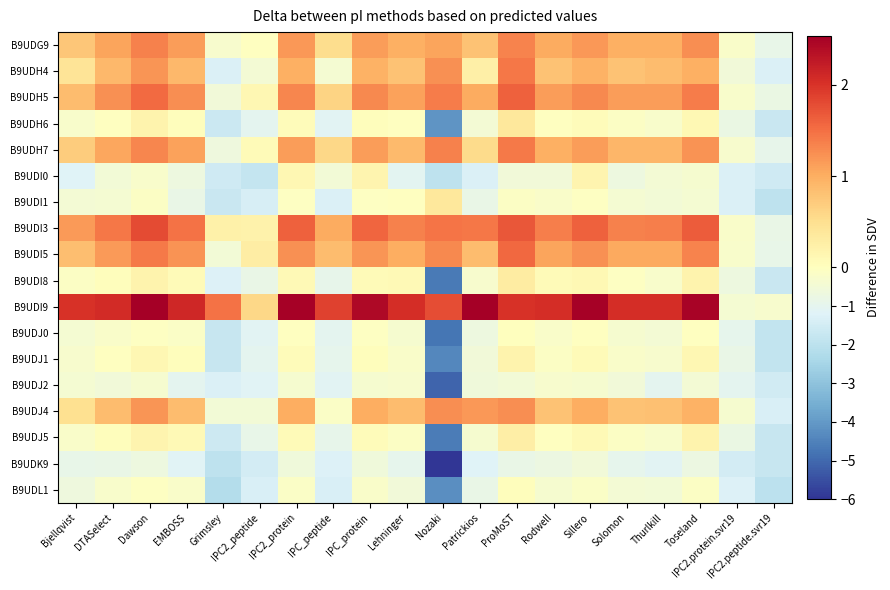

Reading left to right, extract all data points from this chart.

B9UDG9: Bjellqvist=0.8	DTASelect=1.1	Dawson=1.4	EMBOSS=1.1	Grimsley=-0.3	IPC2_peptide=-0.0	IPC2_protein=1.2	IPC_peptide=0.5	IPC_protein=1.1	Lehninger=1.0	Nozaki=1.1	Patrickios=0.8	ProMoST=1.3	Rodwell=1.0	Sillero=1.2	Solomon=1.0	Thurlkill=1.0	Toseland=1.3	IPC2.protein.svr19=-0.2	IPC2.peptide.svr19=-0.9
B9UDH4: Bjellqvist=0.4	DTASelect=0.9	Dawson=1.2	EMBOSS=0.9	Grimsley=-1.3	IPC2_peptide=-0.4	IPC2_protein=1.0	IPC_peptide=-0.4	IPC_protein=1.0	Lehninger=0.8	Nozaki=1.2	Patrickios=0.2	ProMoST=1.4	Rodwell=0.8	Sillero=1.0	Solomon=0.8	Thurlkill=0.9	Toseland=1.0	IPC2.protein.svr19=-0.6	IPC2.peptide.svr19=-1.3
B9UDH5: Bjellqvist=0.9	DTASelect=1.2	Dawson=1.5	EMBOSS=1.3	Grimsley=-0.6	IPC2_peptide=0.1	IPC2_protein=1.3	IPC_peptide=0.6	IPC_protein=1.3	Lehninger=1.1	Nozaki=1.4	Patrickios=1.0	ProMoST=1.6	Rodwell=1.1	Sillero=1.3	Solomon=1.1	Thurlkill=1.1	Toseland=1.4	IPC2.protein.svr19=-0.3	IPC2.peptide.svr19=-0.8
B9UDH6: Bjellqvist=-0.3	DTASelect=-0.0	Dawson=0.2	EMBOSS=0.0	Grimsley=-1.7	IPC2_peptide=-1.0	IPC2_protein=0.0	IPC_peptide=-1.1	IPC_protein=0.0	Lehninger=-0.0	Nozaki=-4.1	Patrickios=-0.4	ProMoST=0.4	Rodwell=-0.0	Sillero=0.0	Solomon=-0.1	Thurlkill=-0.2	Toseland=0.1	IPC2.protein.svr19=-0.8	IPC2.peptide.svr19=-1.7
B9UDH7: Bjellqvist=0.7	DTASelect=1.1	Dawson=1.3	EMBOSS=1.1	Grimsley=-0.6	IPC2_peptide=0.1	IPC2_protein=1.1	IPC_peptide=0.6	IPC_protein=1.1	Lehninger=0.9	Nozaki=1.4	Patrickios=0.5	ProMoST=1.4	Rodwell=1.0	Sillero=1.1	Solomon=0.9	Thurlkill=0.9	Toseland=1.2	IPC2.protein.svr19=-0.3	IPC2.peptide.svr19=-0.9
B9UDI0: Bjellqvist=-1.2	DTASelect=-0.5	Dawson=-0.3	EMBOSS=-0.7	Grimsley=-1.6	IPC2_peptide=-1.8	IPC2_protein=0.1	IPC_peptide=-0.5	IPC_protein=0.2	Lehninger=-1.0	Nozaki=-1.9	Patrickios=-1.3	ProMoST=-0.5	Rodwell=-0.5	Sillero=0.2	Solomon=-0.7	Thurlkill=-0.4	Toseland=-0.4	IPC2.protein.svr19=-1.3	IPC2.peptide.svr19=-1.6
B9UDI1: Bjellqvist=-0.5	DTASelect=-0.4	Dawson=-0.1	EMBOSS=-0.8	Grimsley=-1.7	IPC2_peptide=-1.4	IPC2_protein=-0.1	IPC_peptide=-1.3	IPC_protein=-0.1	Lehninger=-0.0	Nozaki=0.4	Patrickios=-0.8	ProMoST=-0.1	Rodwell=-0.2	Sillero=-0.1	Solomon=-0.4	Thurlkill=-0.5	Toseland=-0.4	IPC2.protein.svr19=-1.3	IPC2.peptide.svr19=-2.0
B9UDI3: Bjellqvist=1.2	DTASelect=1.4	Dawson=1.8	EMBOSS=1.5	Grimsley=0.2	IPC2_peptide=0.2	IPC2_protein=1.6	IPC_peptide=1.0	IPC_protein=1.6	Lehninger=1.4	Nozaki=1.5	Patrickios=1.4	ProMoST=1.7	Rodwell=1.4	Sillero=1.6	Solomon=1.4	Thurlkill=1.4	Toseland=1.7	IPC2.protein.svr19=-0.2	IPC2.peptide.svr19=-0.8
B9UDI5: Bjellqvist=0.8	DTASelect=1.2	Dawson=1.4	EMBOSS=1.2	Grimsley=-0.5	IPC2_peptide=0.3	IPC2_protein=1.2	IPC_peptide=0.9	IPC_protein=1.2	Lehninger=1.0	Nozaki=1.3	Patrickios=0.9	ProMoST=1.6	Rodwell=1.1	Sillero=1.2	Solomon=1.0	Thurlkill=1.0	Toseland=1.3	IPC2.protein.svr19=-0.3	IPC2.peptide.svr19=-0.9
B9UDI8: Bjellqvist=-0.1	DTASelect=0.0	Dawson=0.2	EMBOSS=0.1	Grimsley=-1.2	IPC2_peptide=-0.8	IPC2_protein=0.1	IPC_peptide=-0.9	IPC_protein=0.1	Lehninger=0.1	Nozaki=-4.7	Patrickios=-0.3	ProMoST=0.3	Rodwell=0.1	Sillero=0.1	Solomon=-0.1	Thurlkill=-0.3	Toseland=0.2	IPC2.protein.svr19=-0.7	IPC2.peptide.svr19=-1.7
B9UDI9: Bjellqvist=2.0	DTASelect=2.1	Dawson=2.5	EMBOSS=2.1	Grimsley=1.5	IPC2_peptide=0.6	IPC2_protein=2.5	IPC_peptide=1.9	IPC_protein=2.4	Lehninger=2.1	Nozaki=1.8	Patrickios=2.5	ProMoST=2.0	Rodwell=2.1	Sillero=2.5	Solomon=2.1	Thurlkill=2.1	Toseland=2.5	IPC2.protein.svr19=-0.4	IPC2.peptide.svr19=-0.3
B9UDJ0: Bjellqvist=-0.4	DTASelect=-0.2	Dawson=-0.1	EMBOSS=-0.2	Grimsley=-1.7	IPC2_peptide=-1.1	IPC2_protein=-0.0	IPC_peptide=-1.0	IPC_protein=-0.1	Lehninger=-0.3	Nozaki=-4.8	Patrickios=-0.7	ProMoST=0.0	Rodwell=-0.2	Sillero=-0.0	Solomon=-0.3	Thurlkill=-0.4	Toseland=-0.0	IPC2.protein.svr19=-0.9	IPC2.peptide.svr19=-1.9
B9UDJ1: Bjellqvist=-0.3	DTASelect=-0.0	Dawson=0.1	EMBOSS=0.0	Grimsley=-1.7	IPC2_peptide=-1.0	IPC2_protein=0.0	IPC_peptide=-1.0	IPC_protein=0.0	Lehninger=-0.2	Nozaki=-4.4	Patrickios=-0.6	ProMoST=0.2	Rodwell=-0.1	Sillero=0.1	Solomon=-0.2	Thurlkill=-0.3	Toseland=0.1	IPC2.protein.svr19=-0.8	IPC2.peptide.svr19=-1.8
B9UDJ2: Bjellqvist=-0.4	DTASelect=-0.5	Dawson=-0.4	EMBOSS=-1.0	Grimsley=-1.3	IPC2_peptide=-1.2	IPC2_protein=-0.3	IPC_peptide=-1.1	IPC_protein=-0.4	Lehninger=-0.3	Nozaki=-5.1	Patrickios=-0.6	ProMoST=-0.5	Rodwell=-0.3	Sillero=-0.3	Solomon=-0.6	Thurlkill=-1.0	Toseland=-0.4	IPC2.protein.svr19=-1.0	IPC2.peptide.svr19=-1.5
B9UDJ4: Bjellqvist=0.5	DTASelect=0.9	Dawson=1.2	EMBOSS=0.9	Grimsley=-0.5	IPC2_peptide=-0.5	IPC2_protein=1.0	IPC_peptide=-0.2	IPC_protein=1.0	Lehninger=0.9	Nozaki=1.2	Patrickios=1.2	ProMoST=1.2	Rodwell=0.8	Sillero=1.0	Solomon=0.8	Thurlkill=0.8	Toseland=1.0	IPC2.protein.svr19=-0.4	IPC2.peptide.svr19=-1.3
B9UDJ5: Bjellqvist=-0.2	DTASelect=0.0	Dawson=0.2	EMBOSS=0.1	Grimsley=-1.6	IPC2_peptide=-0.9	IPC2_protein=0.1	IPC_peptide=-0.9	IPC_protein=0.0	Lehninger=-0.1	Nozaki=-4.6	Patrickios=-0.4	ProMoST=0.3	Rodwell=-0.0	Sillero=0.1	Solomon=-0.1	Thurlkill=-0.3	Toseland=0.2	IPC2.protein.svr19=-0.8	IPC2.peptide.svr19=-1.8
B9UDK9: Bjellqvist=-0.9	DTASelect=-0.8	Dawson=-0.7	EMBOSS=-1.1	Grimsley=-1.9	IPC2_peptide=-1.5	IPC2_protein=-0.6	IPC_peptide=-1.2	IPC_protein=-0.6	Lehninger=-1.0	Nozaki=-6.0	Patrickios=-1.2	ProMoST=-0.8	Rodwell=-0.7	Sillero=-0.5	Solomon=-0.9	Thurlkill=-1.1	Toseland=-0.7	IPC2.protein.svr19=-1.5	IPC2.peptide.svr19=-1.7
B9UDL1: Bjellqvist=-0.7	DTASelect=-0.3	Dawson=-0.1	EMBOSS=-0.2	Grimsley=-2.2	IPC2_peptide=-1.3	IPC2_protein=-0.2	IPC_peptide=-1.4	IPC_protein=-0.2	Lehninger=-0.6	Nozaki=-4.2	Patrickios=-0.8	ProMoST=0.0	Rodwell=-0.4	Sillero=-0.2	Solomon=-0.4	Thurlkill=-0.5	Toseland=-0.1	IPC2.protein.svr19=-1.2	IPC2.peptide.svr19=-2.0